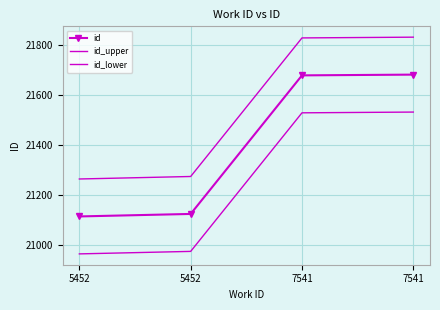

Which category has the highest value in the id_upper series?

7541